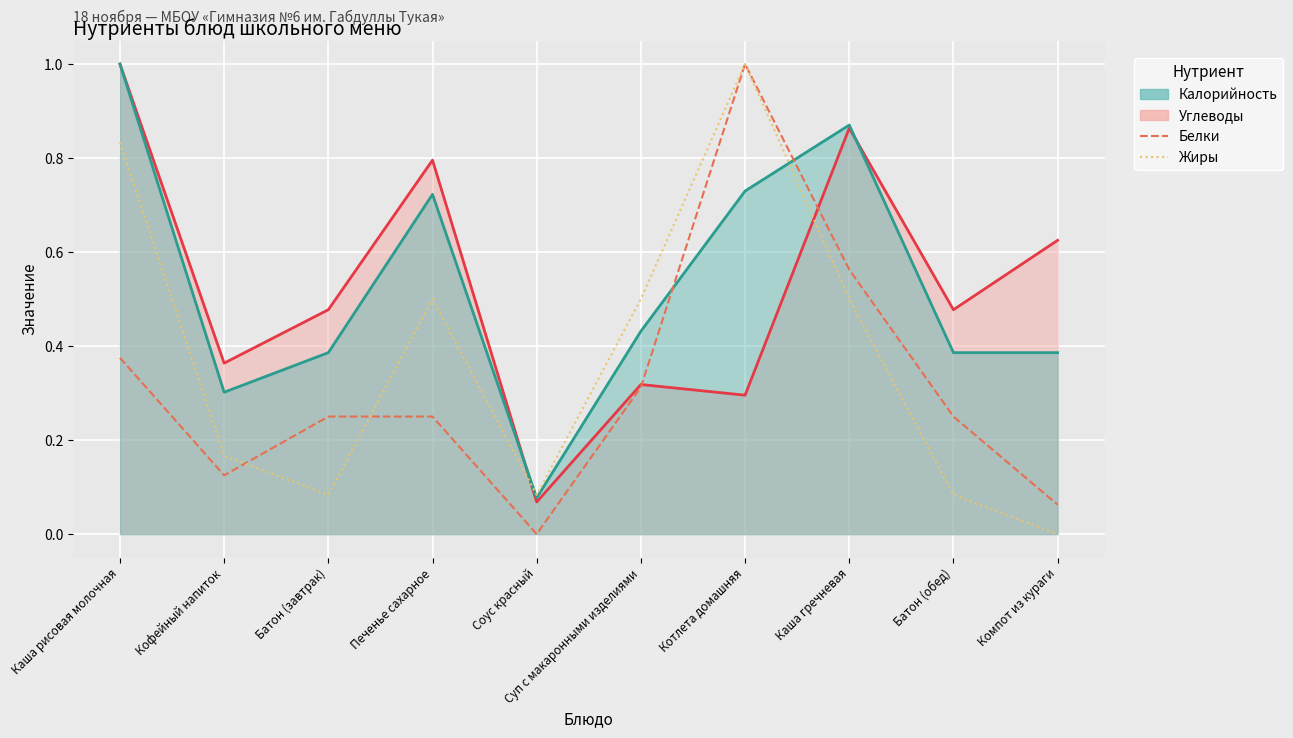

True or false: Жиры has a value of 0.6 at Компот из кураги.

False